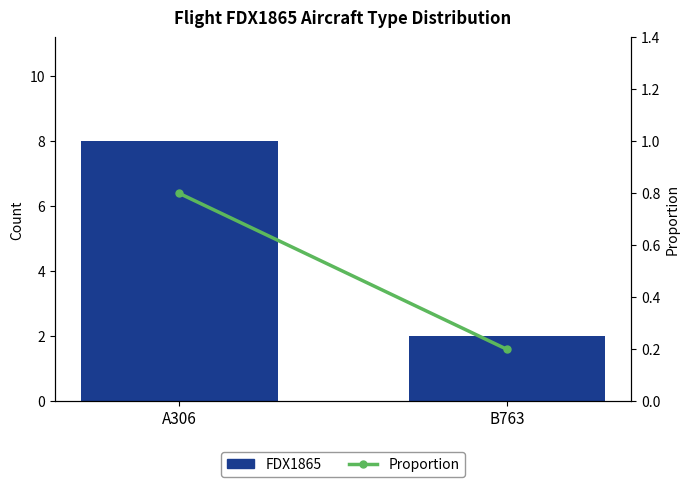

Which series has the largest total across all categories?

FDX1865